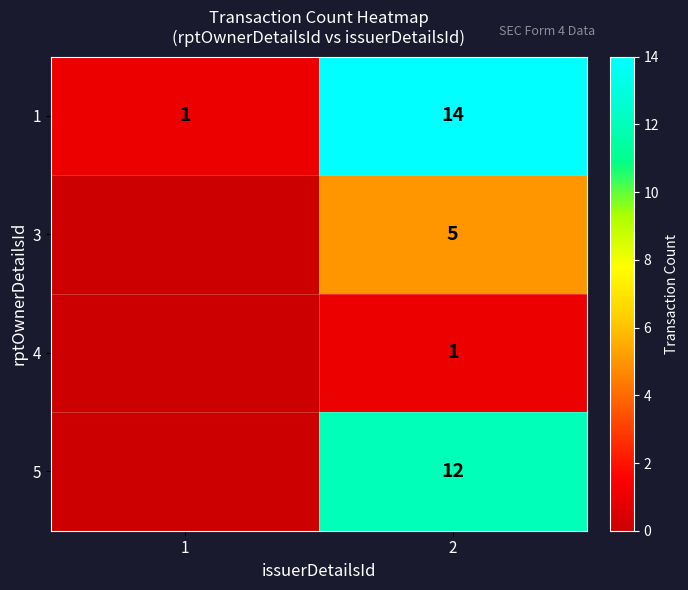

At 1, list the series in order from largest to smallest.

row_0, row_1, row_2, row_3